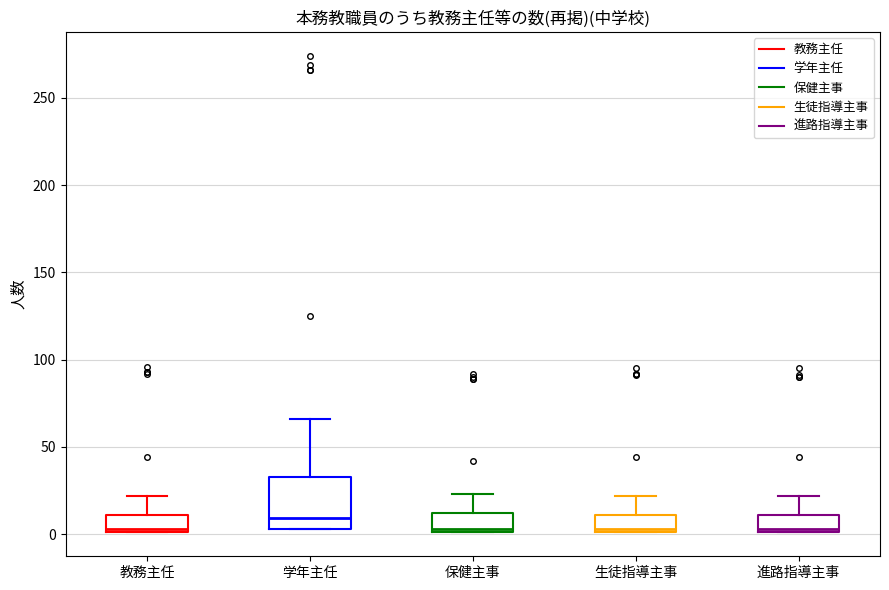

Comparing the boxes themselves (not the whiskers), which one is the tallest?

学年主任